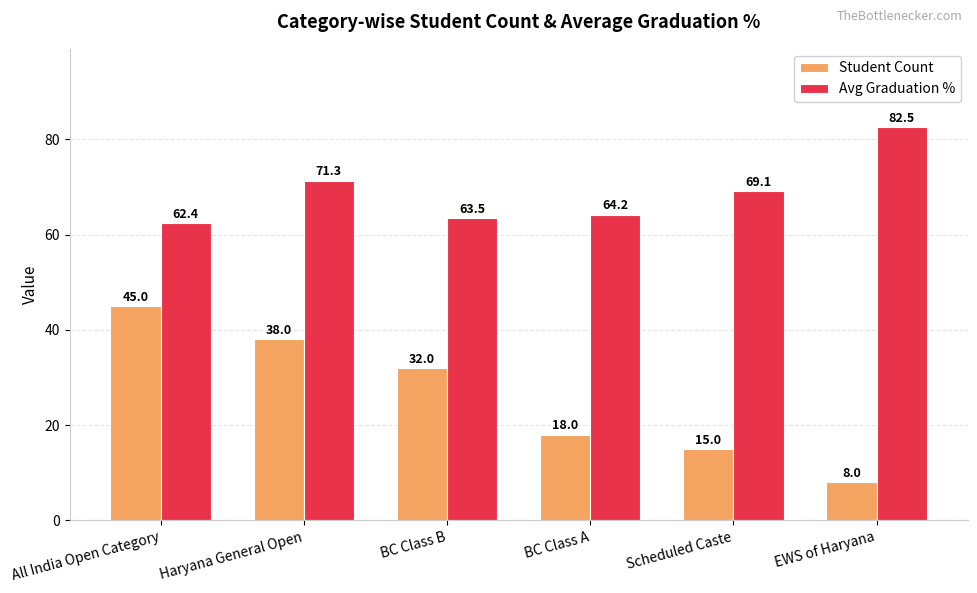

What is the label of the 4th bar from the right?

BC Class B